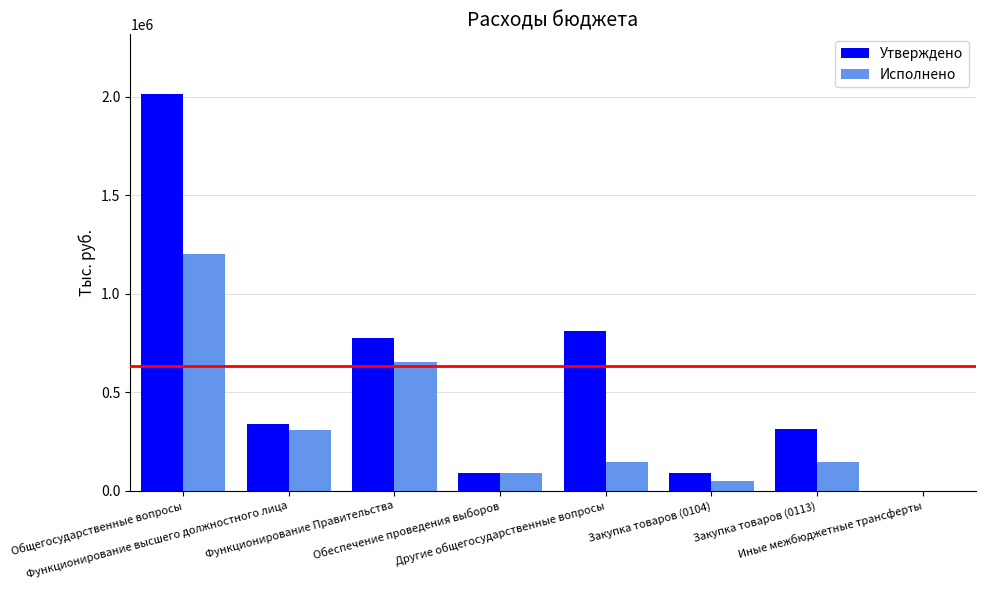

Which series has the largest total across all categories?

Утверждено